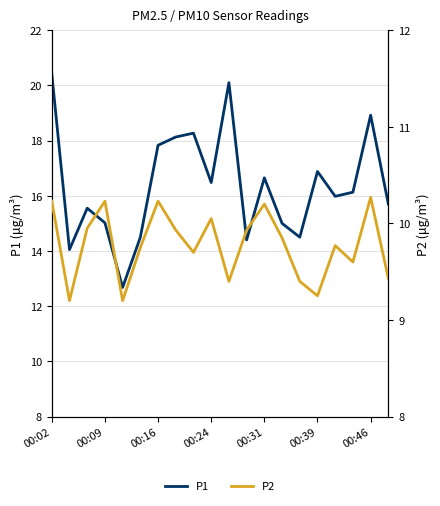

What is the maximum value for P1?

20.4